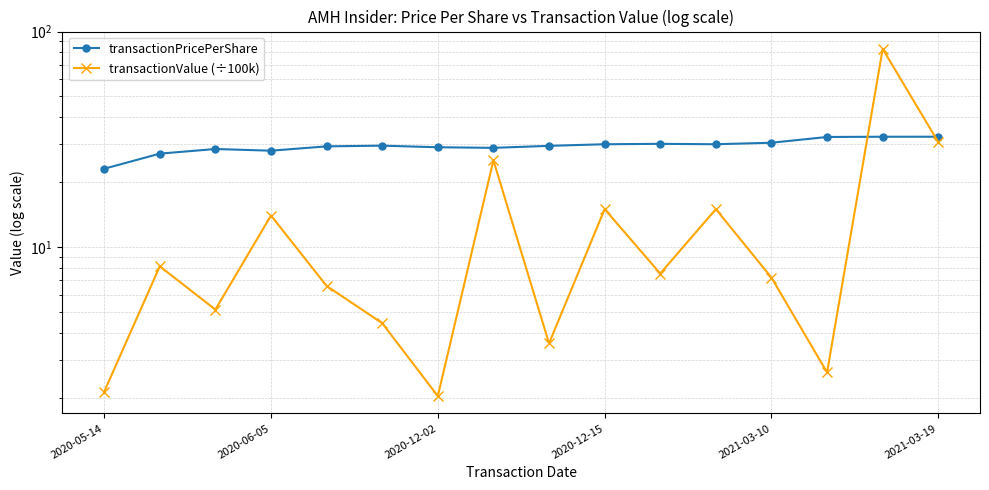

At how many categories does at least one series exceed 59?

1